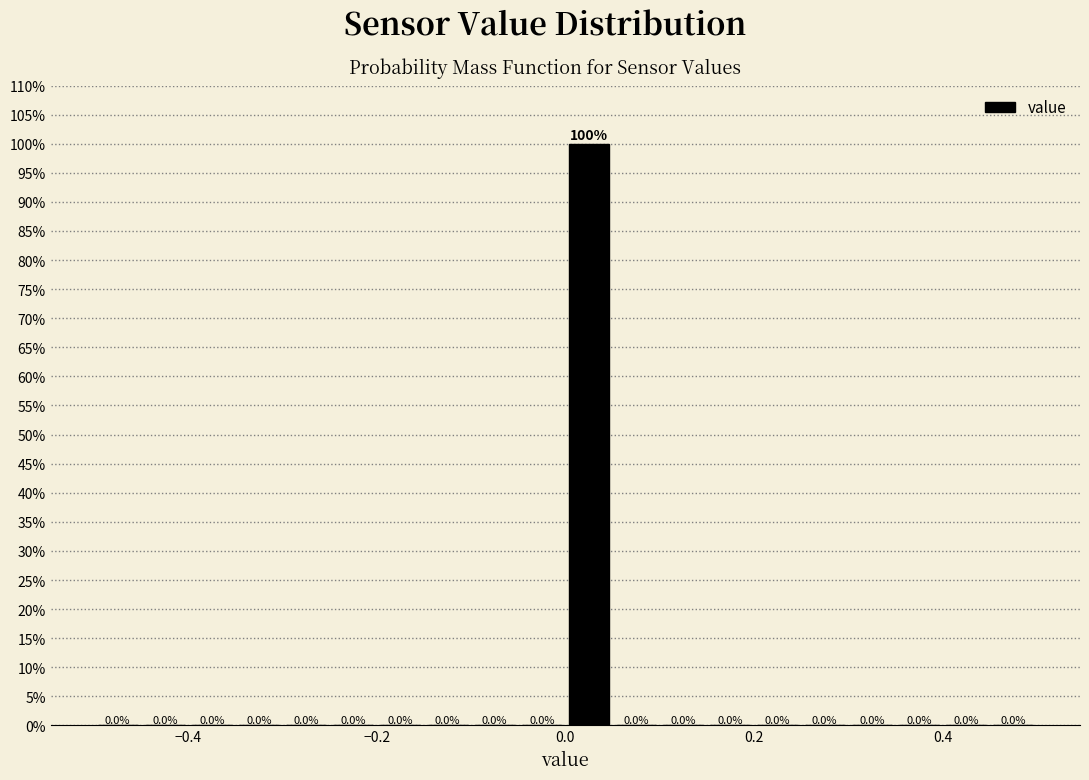

Read against the x-axis, roughly where is the centre of the tallest bar?

0.02